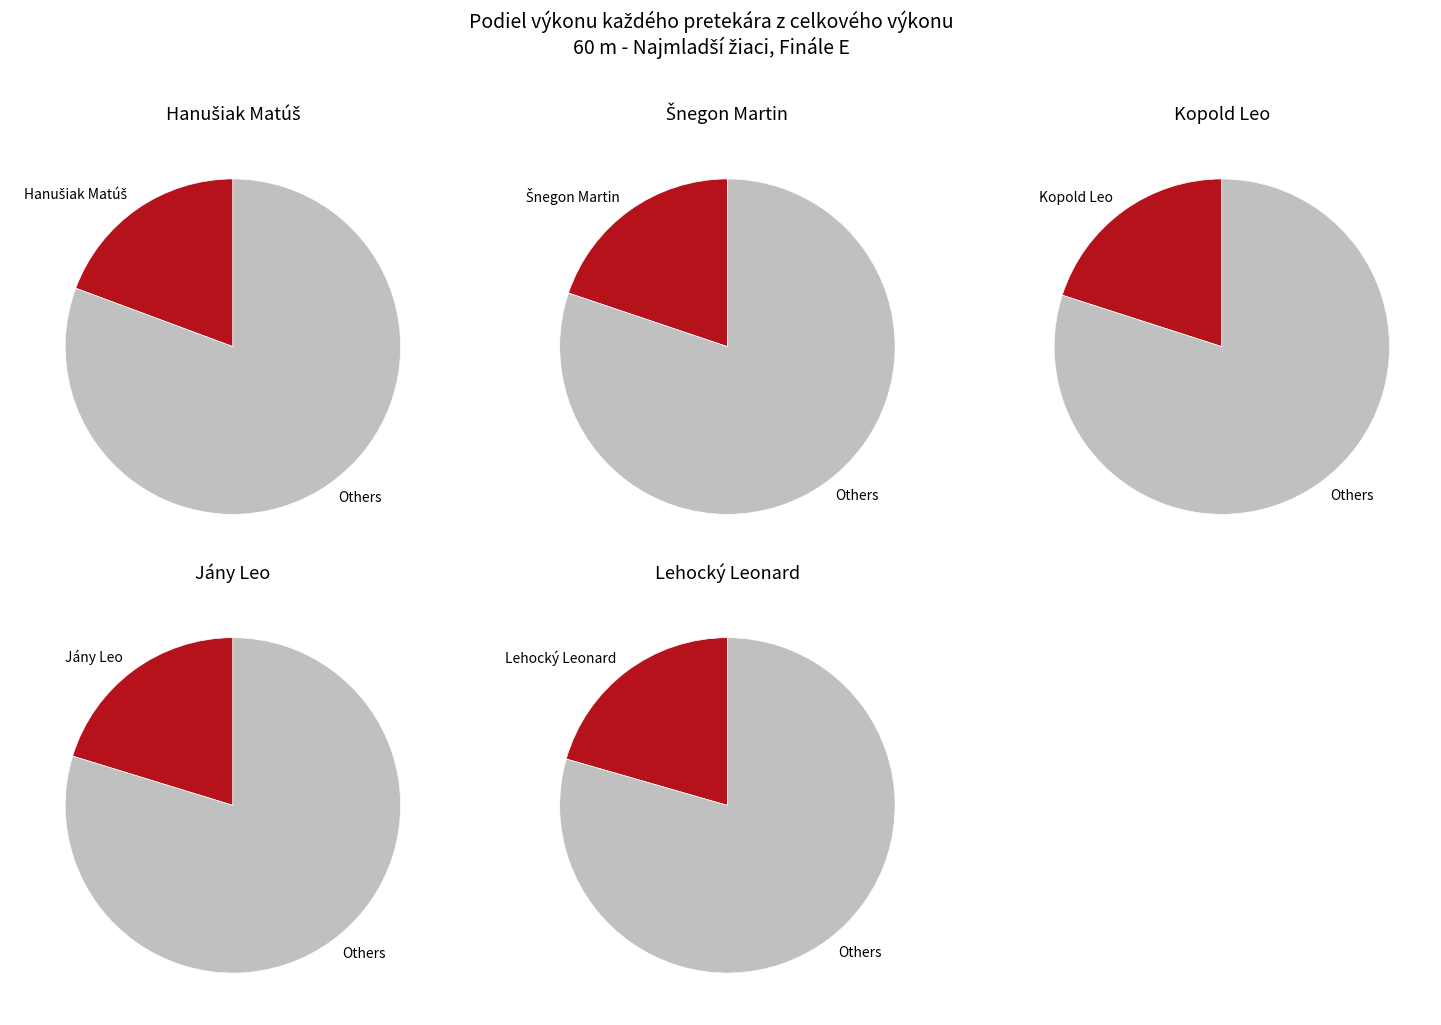

How many slices are in this pie chart?

5